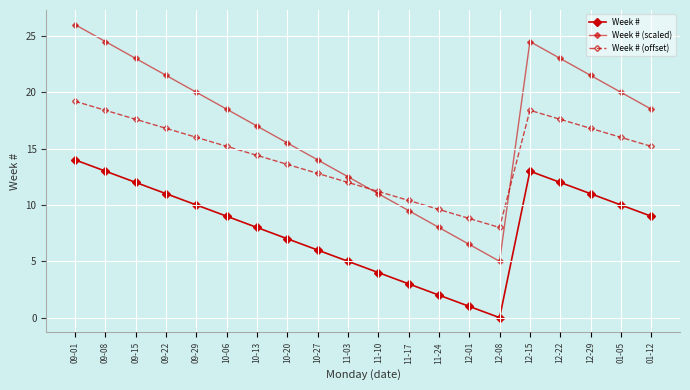

Is it true that Week # equals 11.0 at 09-22?

True